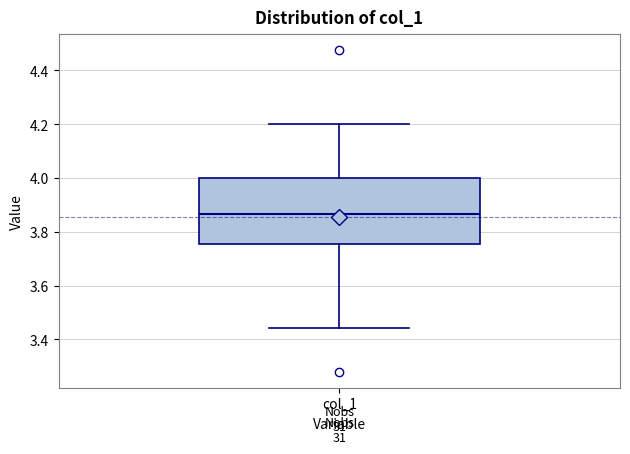

Where is the lower edge of the box for col_1 on the y-axis? The values are not printed on the chart, so give them approximately, as read against the axis.

3.76